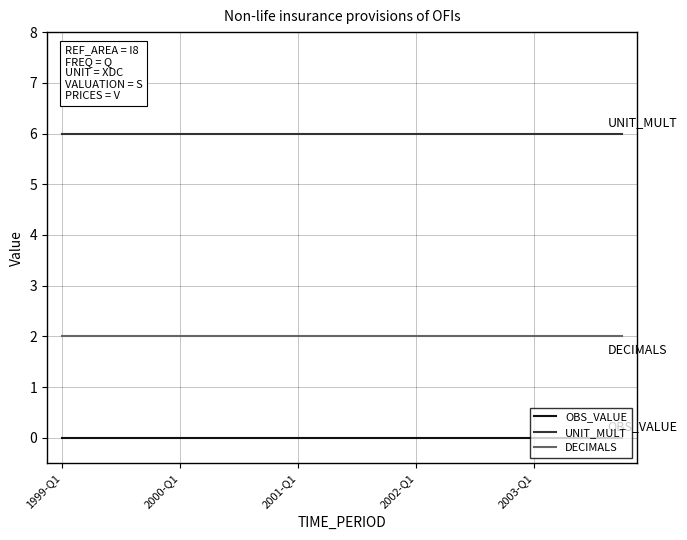

List the series in order of their overall mean, lowest first.

OBS_VALUE, DECIMALS, UNIT_MULT